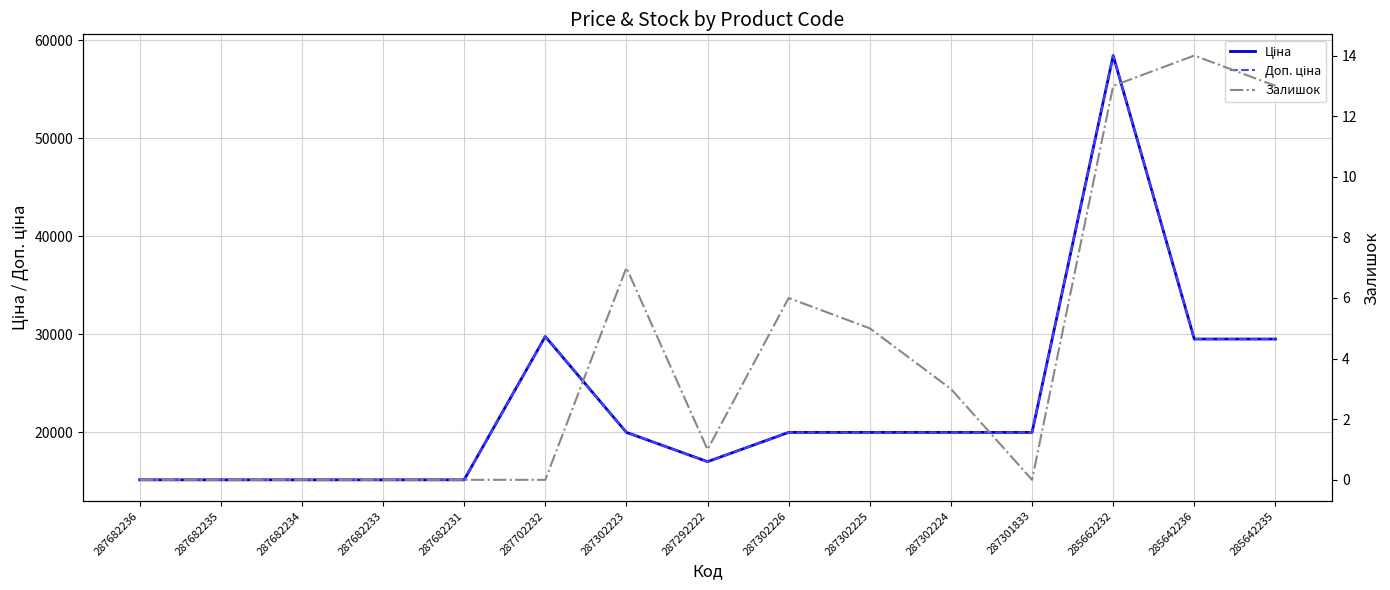

What is the total value across all series at 287302223?

39935.3